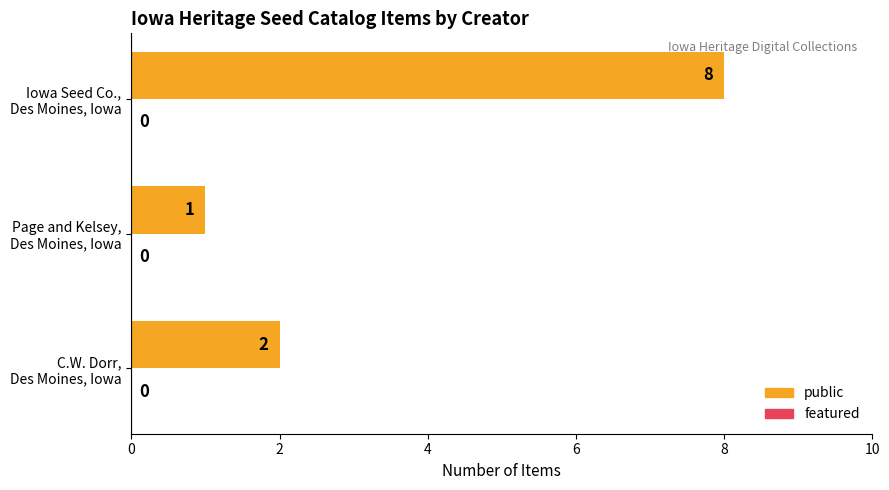

What is the sum of all values?

11